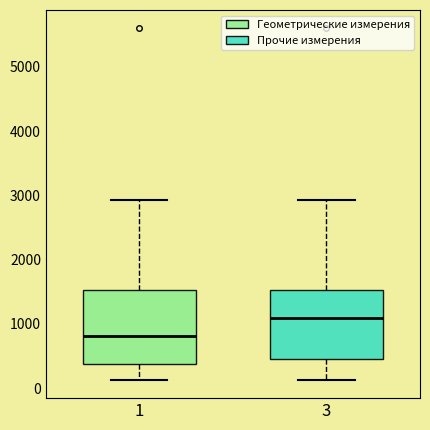

Reading left to right, read every box against the y-axis: the position of its median line, the range the box covers, and the ends of its whiskers. The values are not printed on the chart, so give them approximately, as read against the axis.

1: median 800, box 400 to 1500, whiskers 100 to 2900
3: median 1100, box 500 to 1500, whiskers 100 to 2900